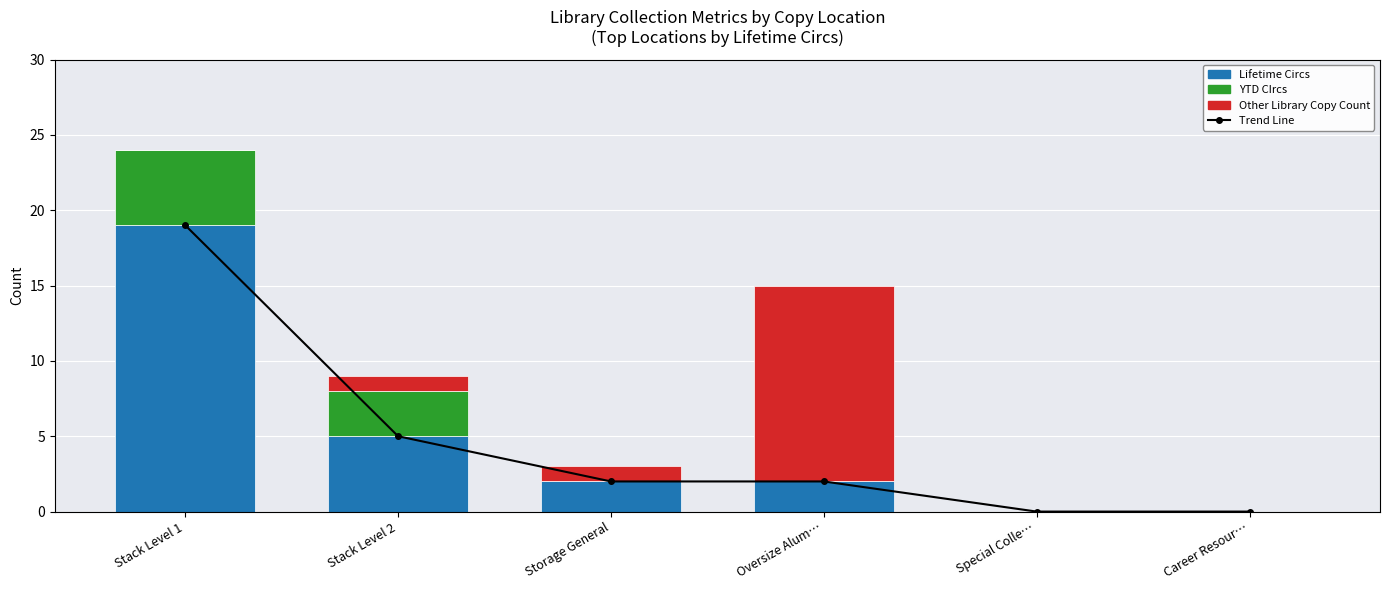

Are the bars horizontal?

No